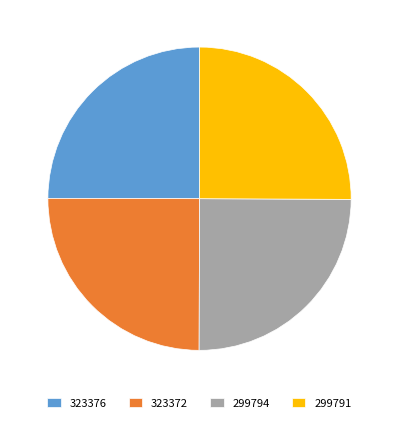

The 323372 slice represents 34% of the pie. True or false?

False